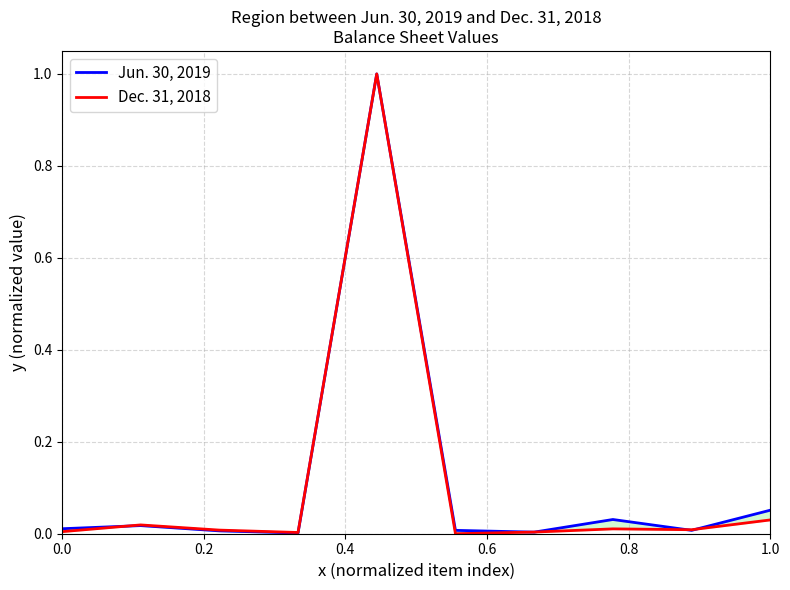

Is this an area chart (filled region under the line)?

No